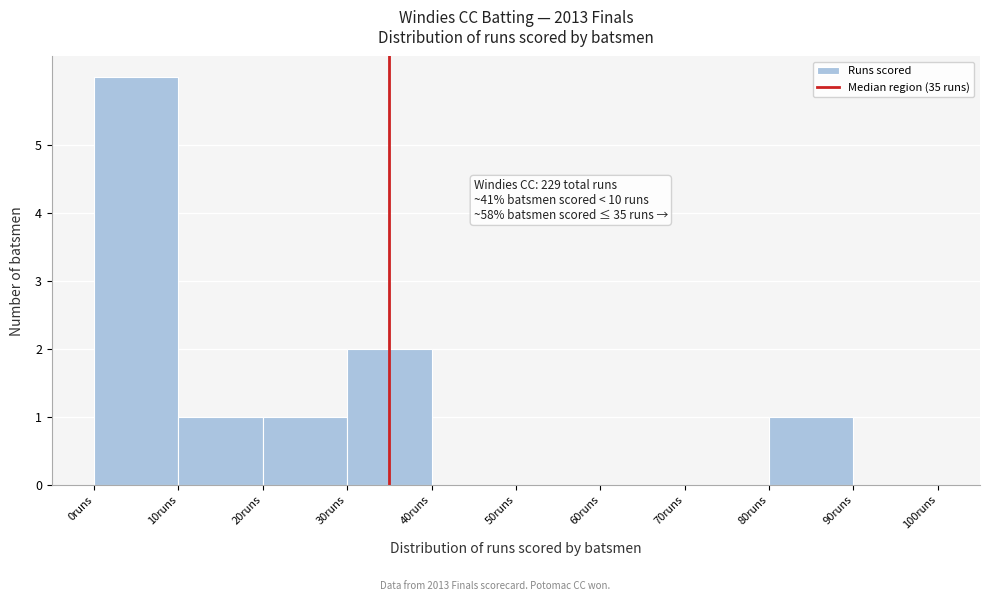

Over which range of the x-axis is the bar tallest?

0 to 10